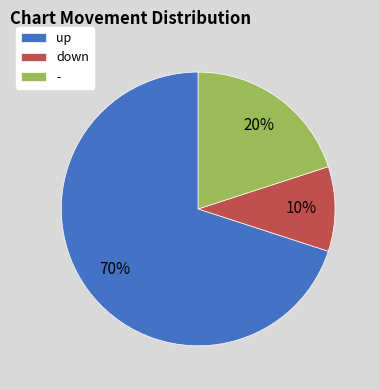

How many segments does this pie chart have?

3